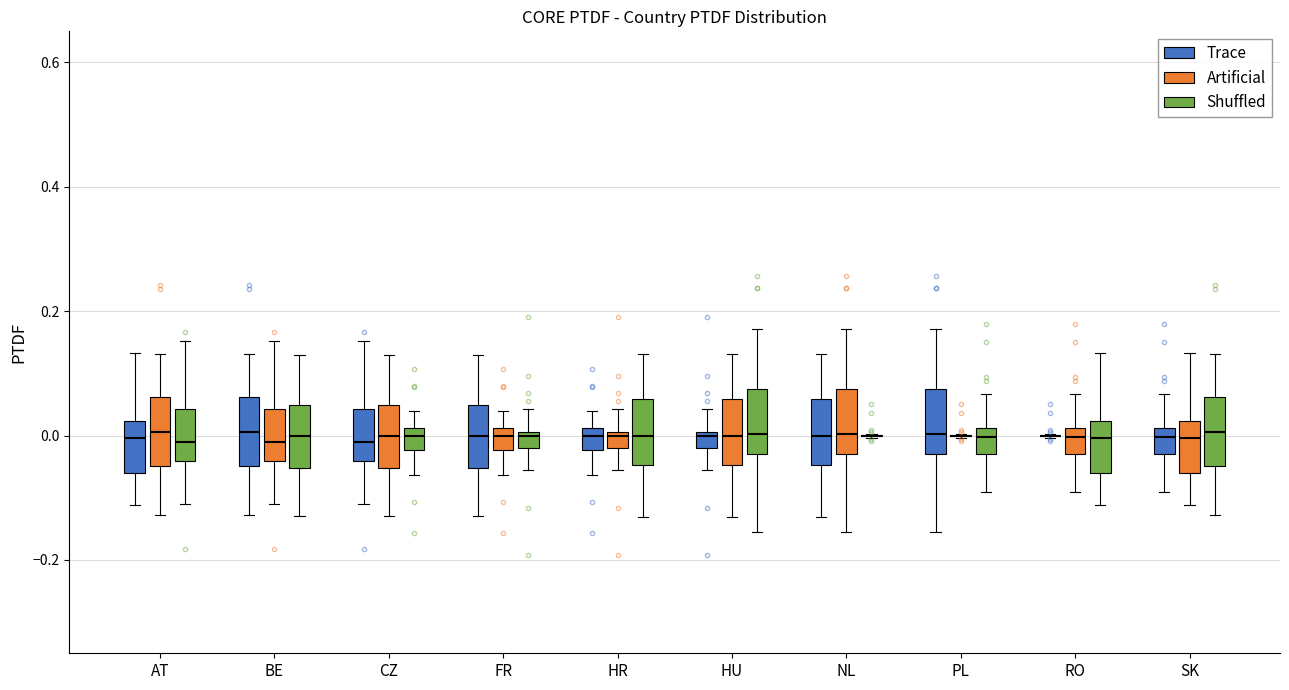

Where does the median line of the box for SK (Artificial) sit on the y-axis? The values are not printed on the chart, so give them approximately, as read against the axis.

0.00